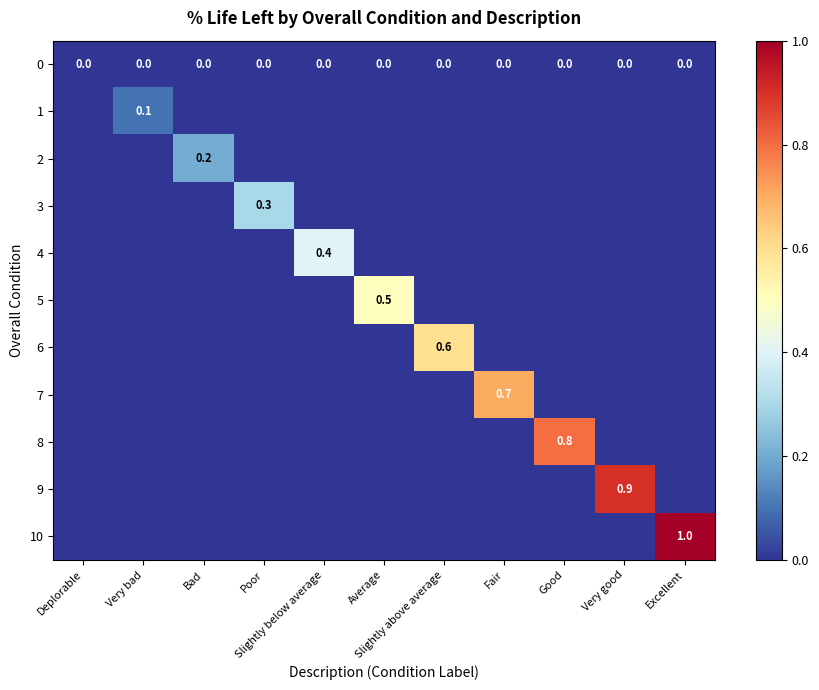

Between Slightly below average and Very good, which is larger?

Slightly below average